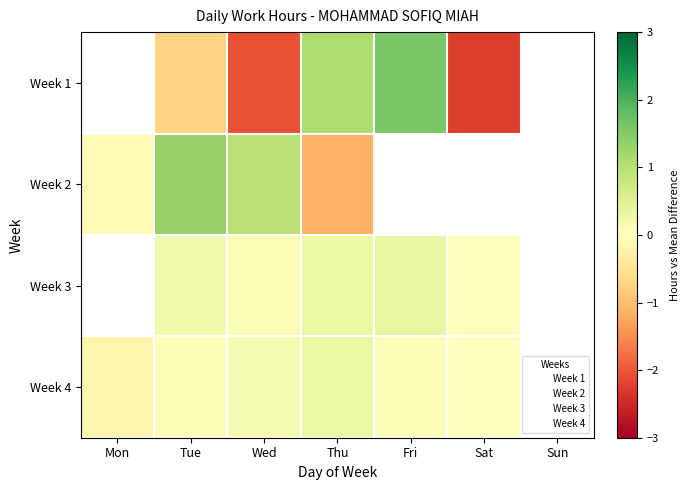

What is the difference between the Week 4 values at Thu and Mon?

0.5